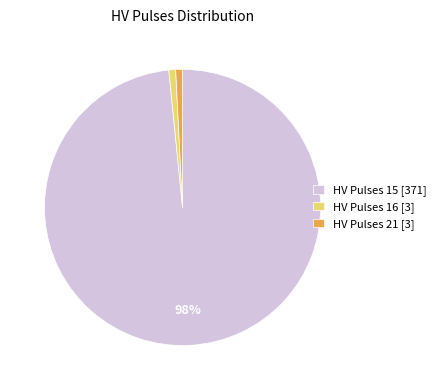

Is there any slice that represents more than half of the pie?

Yes